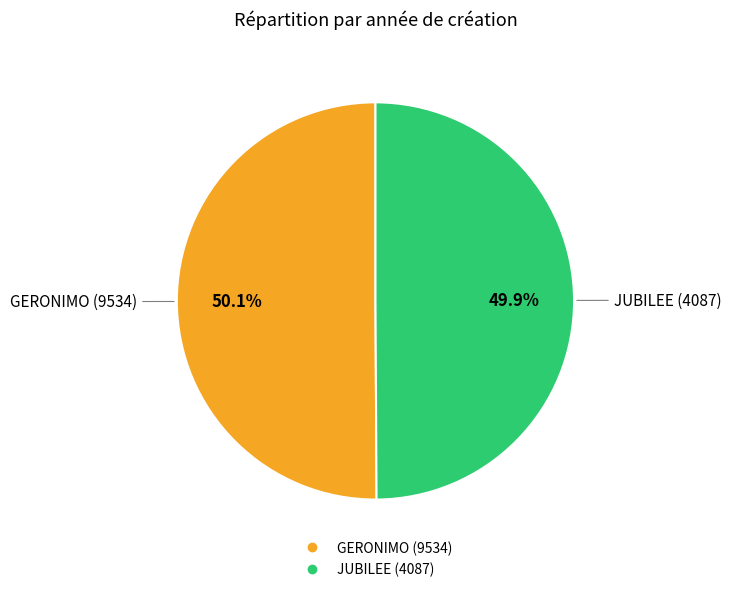

True or false: JUBILEE (4087) accounts for 60% of the total.

False